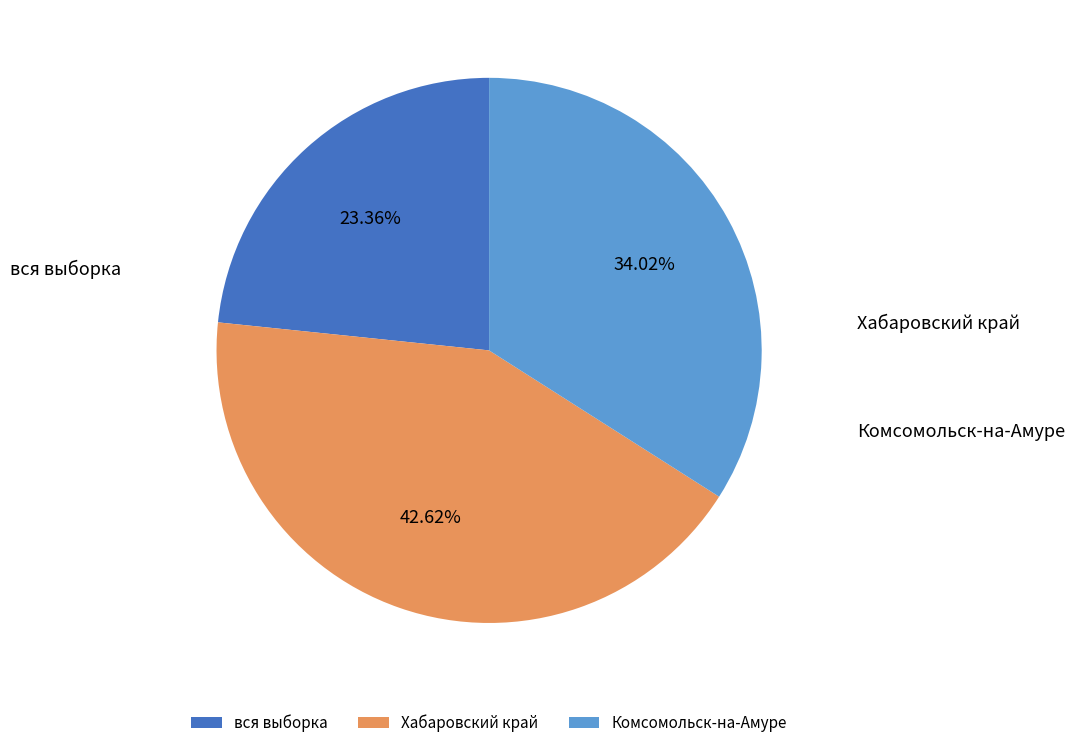

Is there a majority slice in this chart?

No